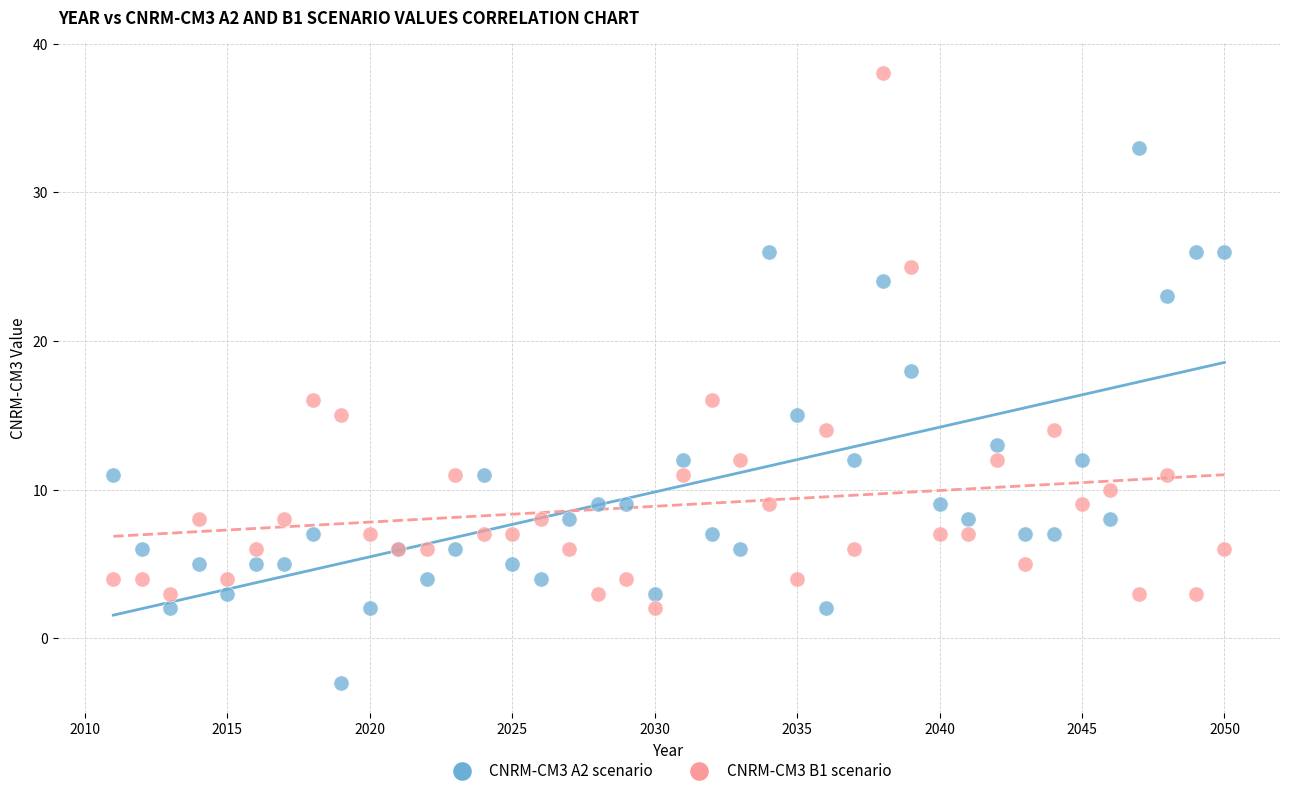

Which series contains the highest Y value?

CNRM-CM3 B1 scenario